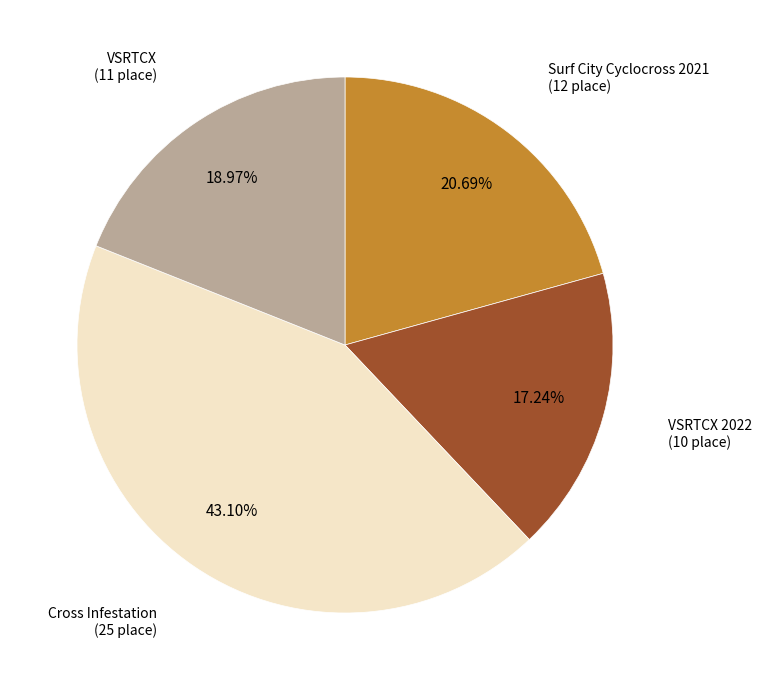

Is there any slice that represents more than half of the pie?

No